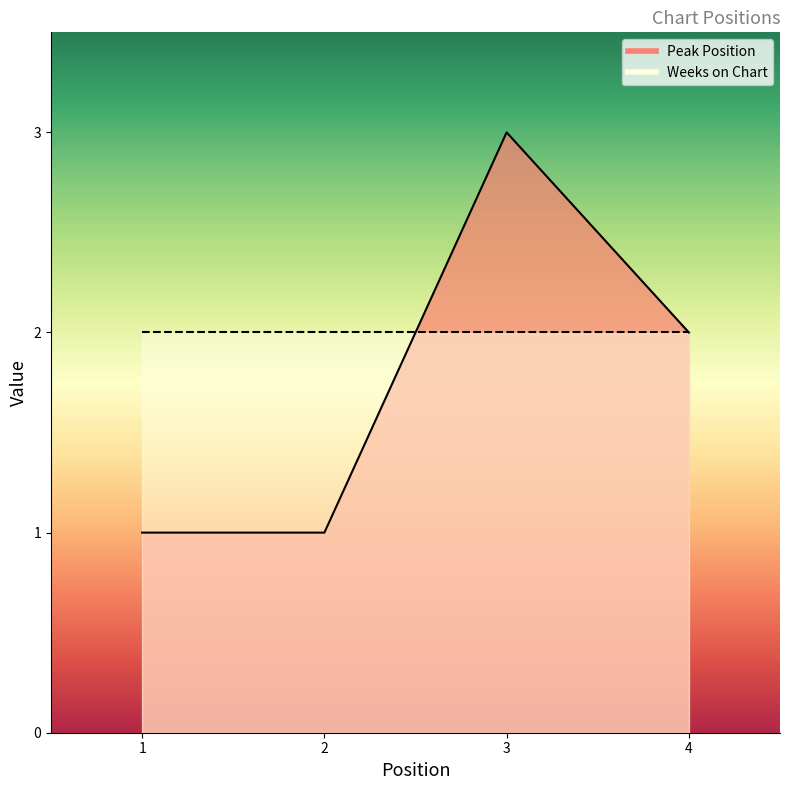

Does the chart have visible grid lines?

No